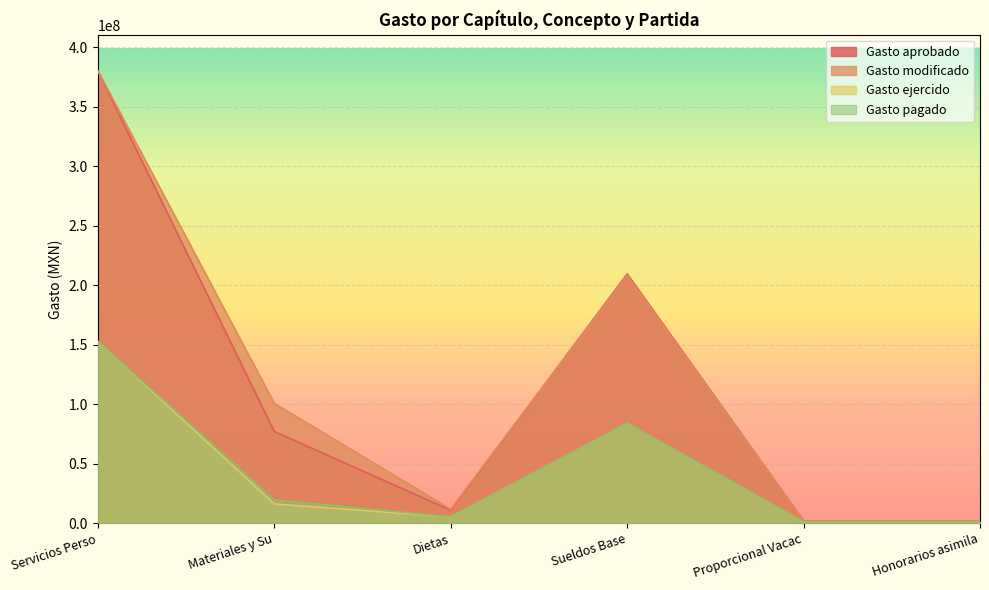

How many lines are shown in the chart?

4